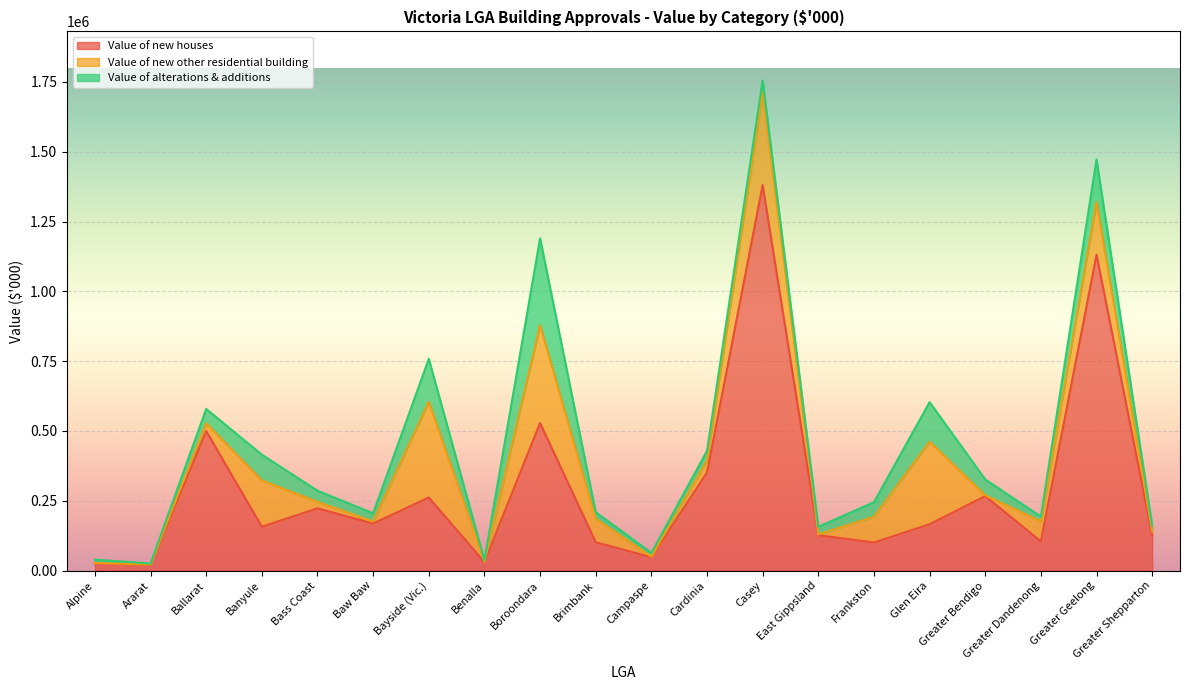

What is the minimum value shown in the chart?

830.5